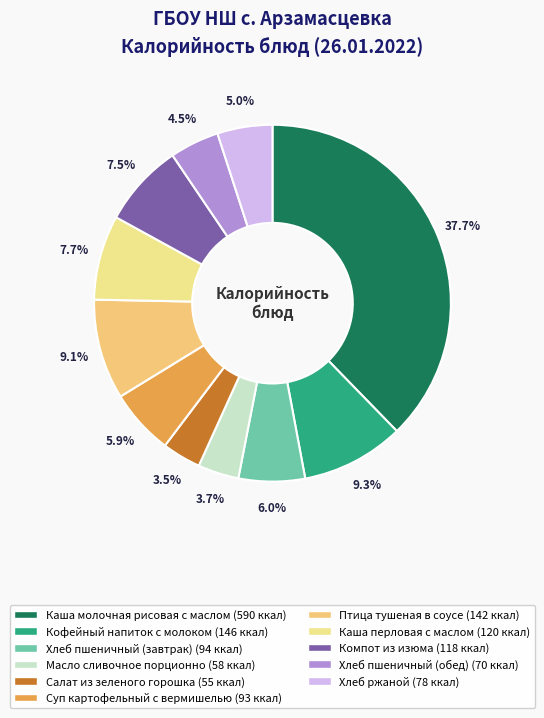

What is the ratio of the value at Хлеб пшеничный (обед) to the value at Птица тушеная в соусе?

0.5